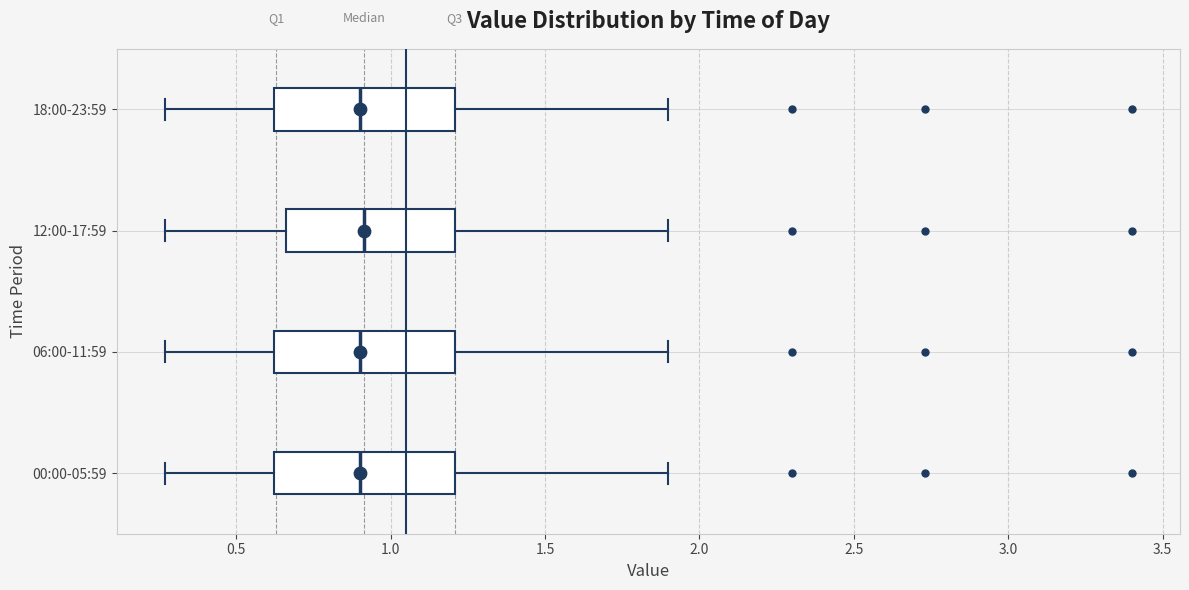

Where does the left whisker of the box for 18:00-23:59 end on the x-axis? The values are not printed on the chart, so give them approximately, as read against the axis.

0.25